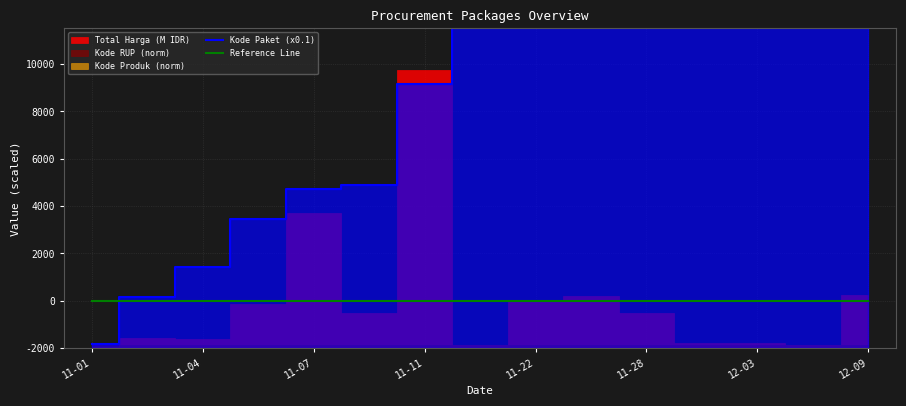

What is the total value across all series at 11-11?

3289.1